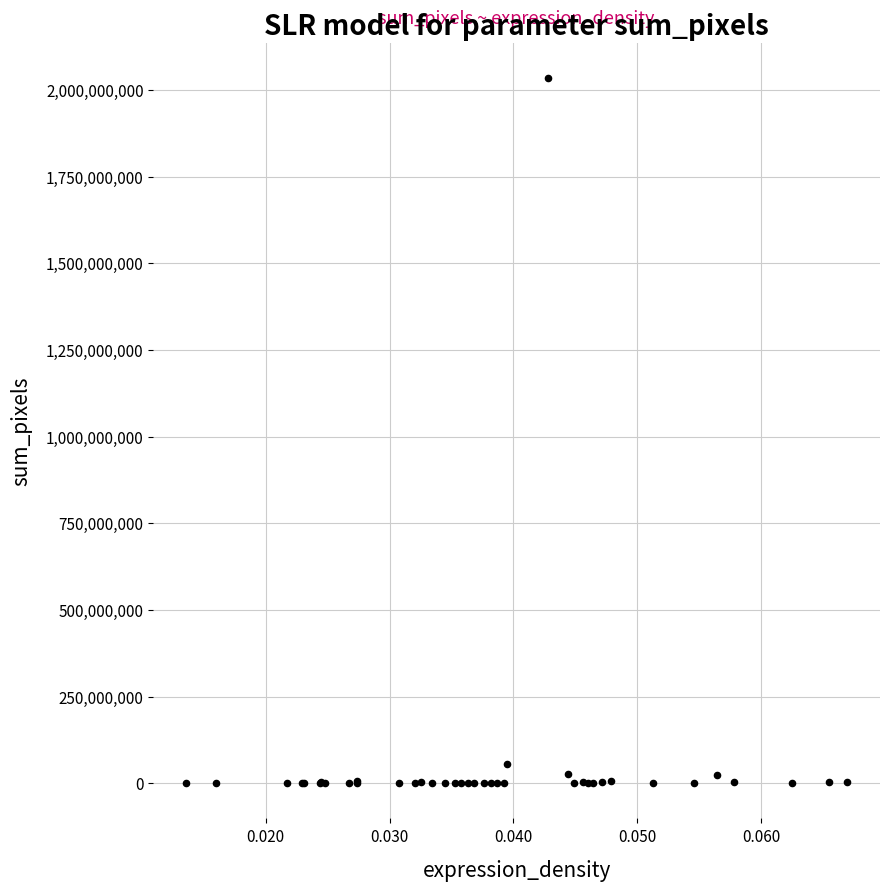

What Y value in the scatter plot is closest to 1017142484?

53830600